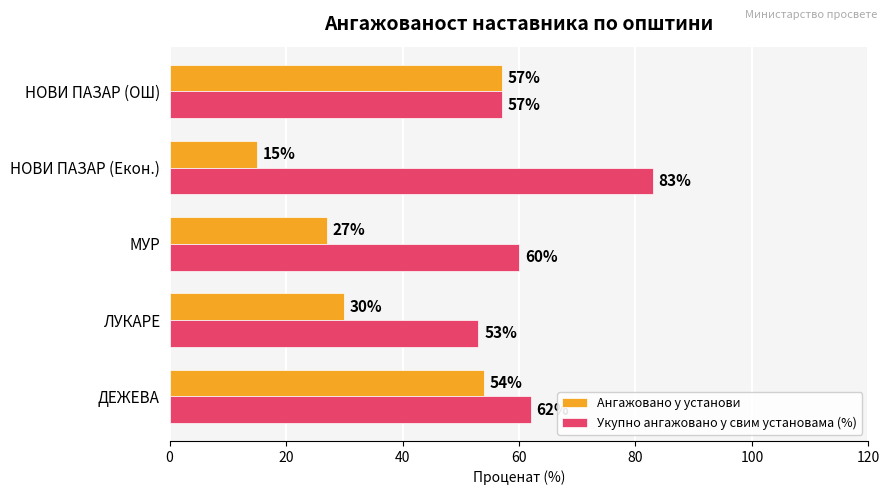

What is the minimum value for Укупно ангажовано у свим установама (%)?

53